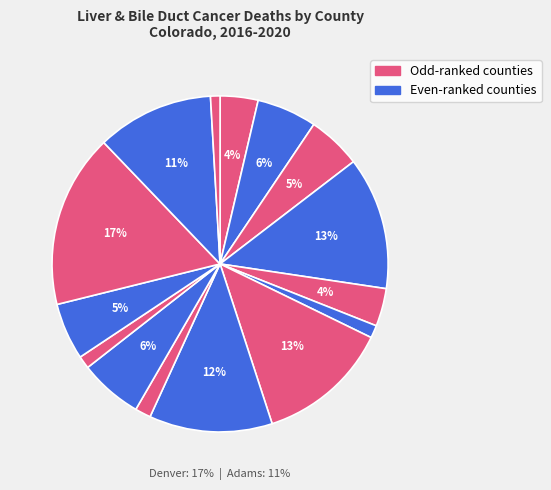

To the nearest percent, what percentage of the pie is Otero County?

1%